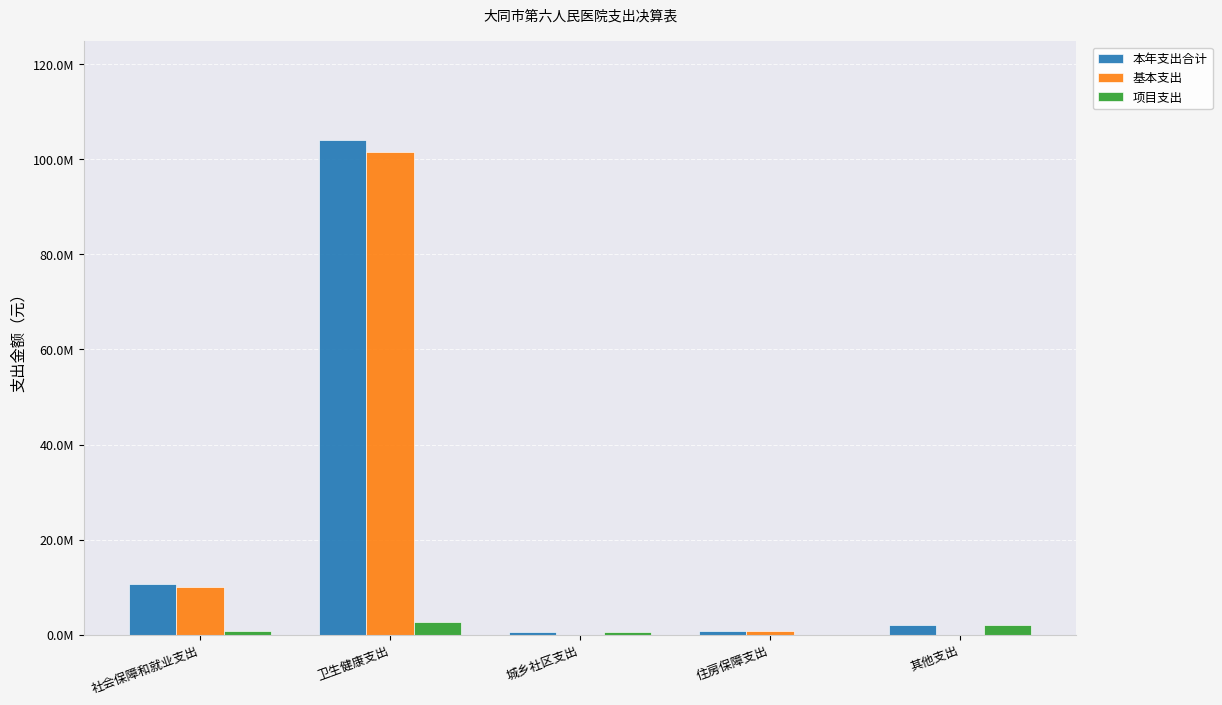

Reading right to left, what are all the values shown in this chart?

本年支出合计: 1990000.0	852308.2	542210.2	104018193.0	10748819.2
基本支出: 0.0	852308.2	0.0	101452903.0	10020419.2
项目支出: 1990000.0	0.0	542210.2	2565290.0	728400.0